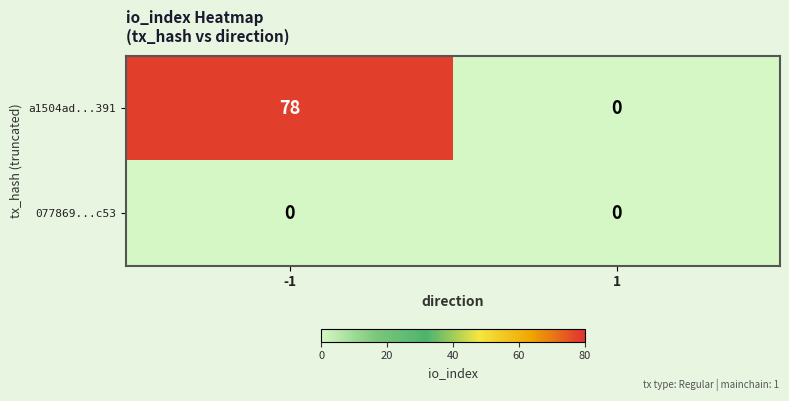

What is the difference between the maximum and minimum values in the a1504ad...391 series?

78